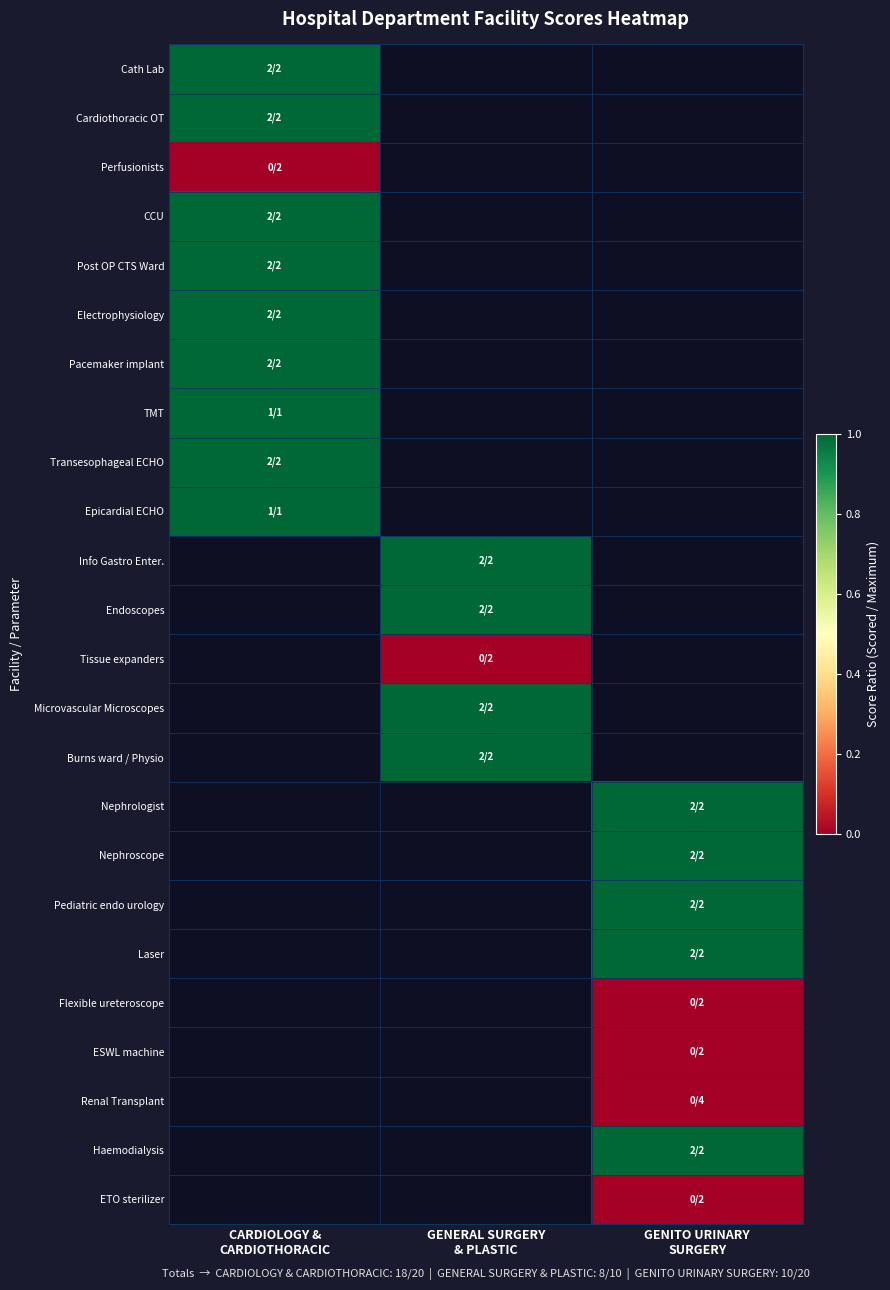

The Laser series shows 1.0 at GENITO URINARY SURGERY. True or false?

True